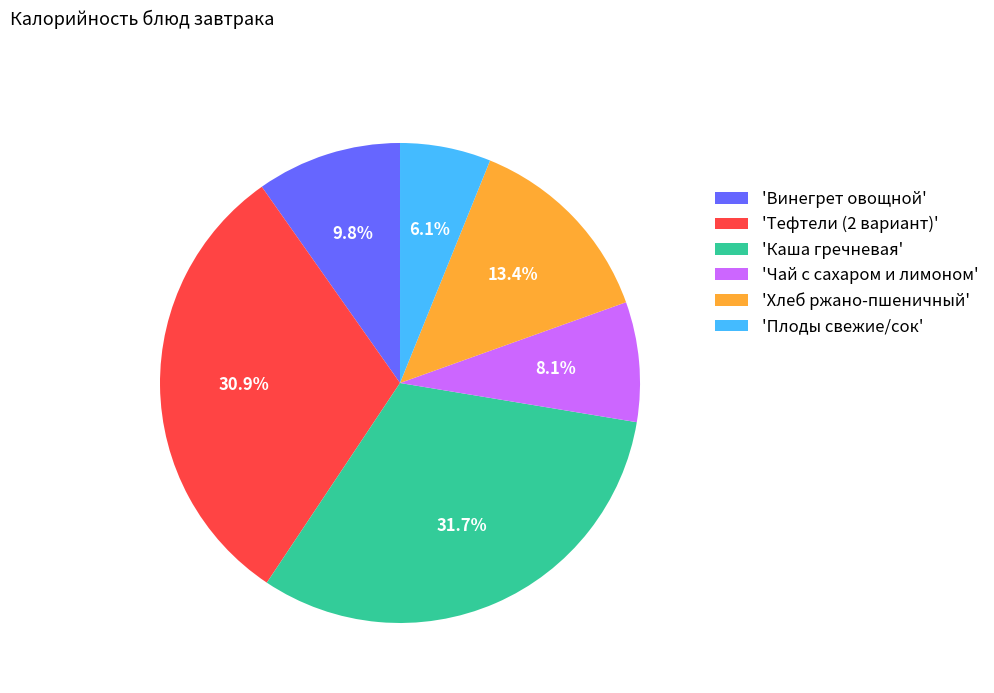

Which slice is the smallest?

'Плоды свежие/сок'